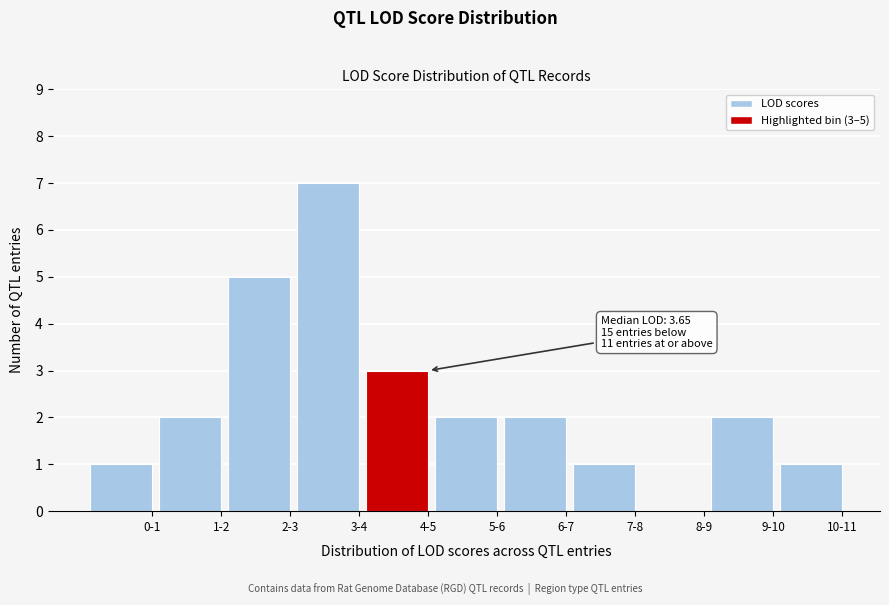

Reading right to left, extract all data points from this chart.

10-11=1	9-10=2	8-9=0	7-8=1	6-7=2	5-6=2	4-5=3	3-4=7	2-3=5	1-2=2	0-1=1